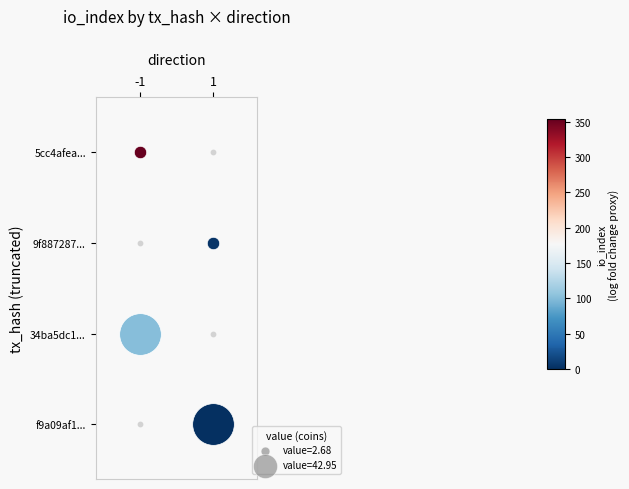

What is the average value of the 5cc4afea... series?

176